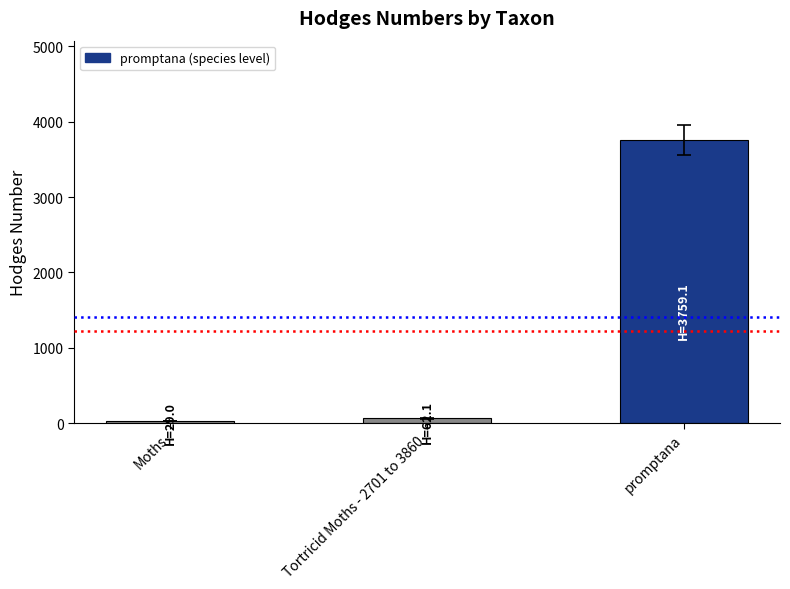

How many distinct data groups are displayed?

1